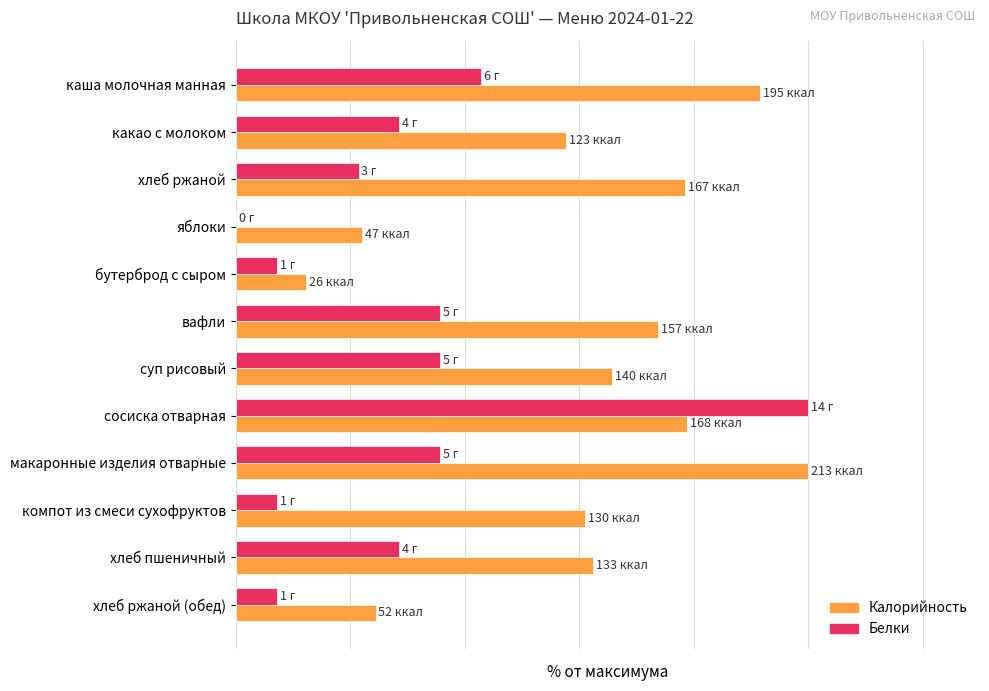

Which series has the largest total across all categories?

Калорийность